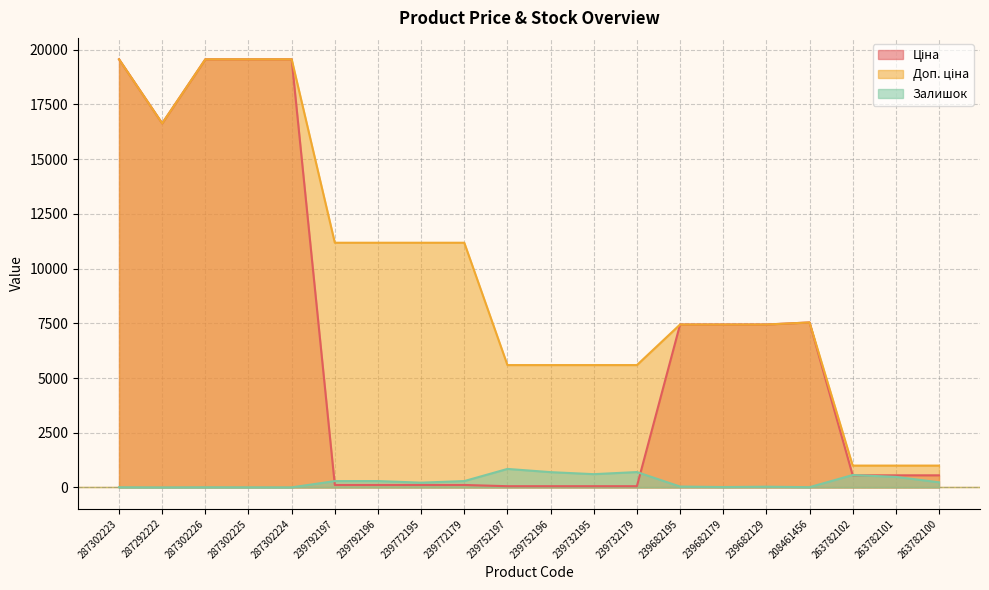

What is the value of the Доп. ціна point at the 8th from the left?

11182.0